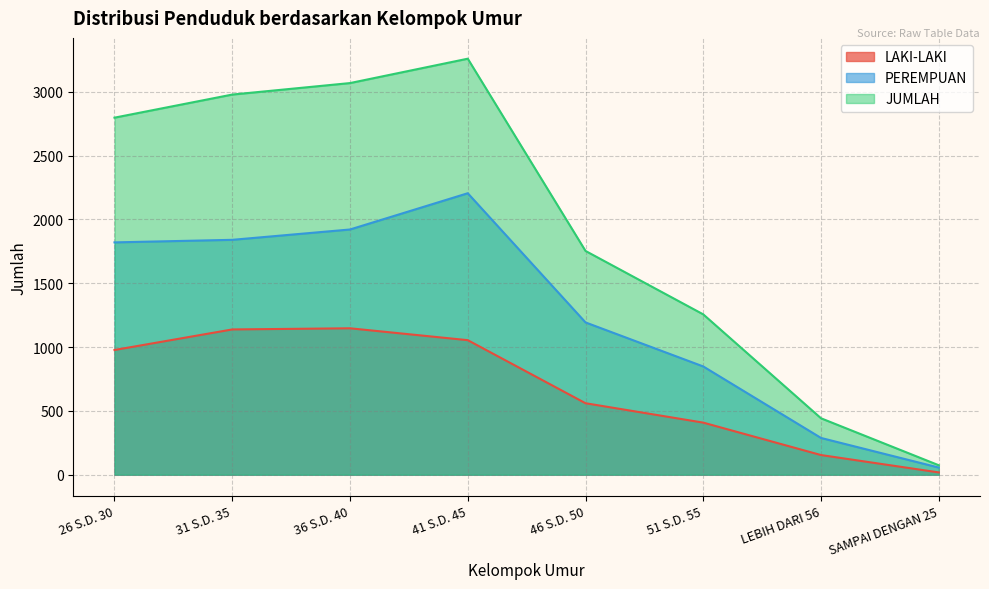

What is the label of the 2nd point from the right?

LEBIH DARI 56